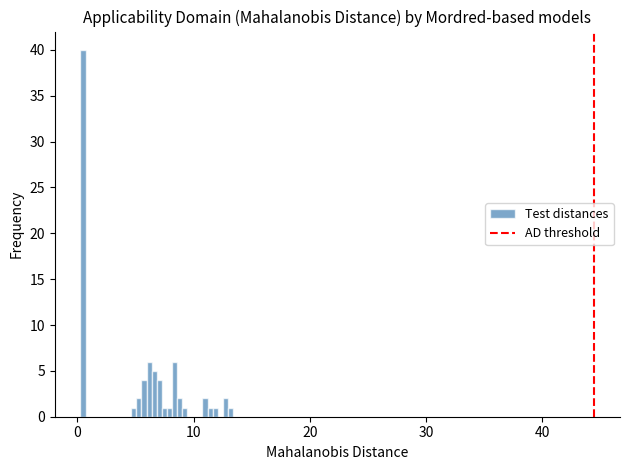

Around what value on the x-axis is the tallest bar? Give the approximate position of its centre, as read against the axis.

0